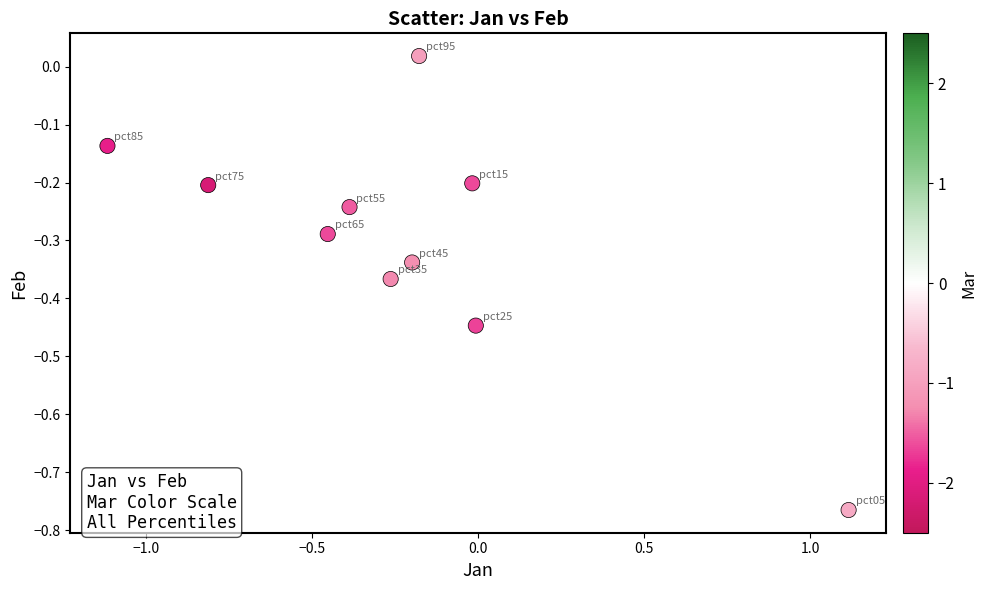

What is the range of X values (max minus min)?

2.2